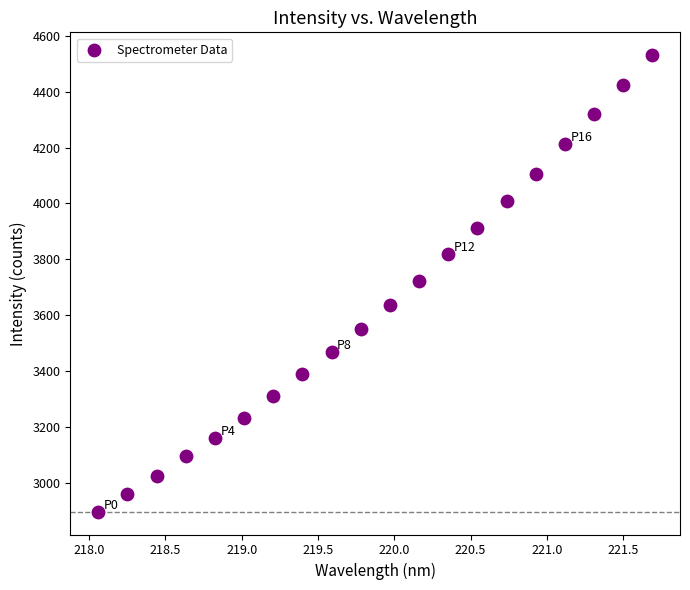

What is the range of X values (max minus min)?

3.6